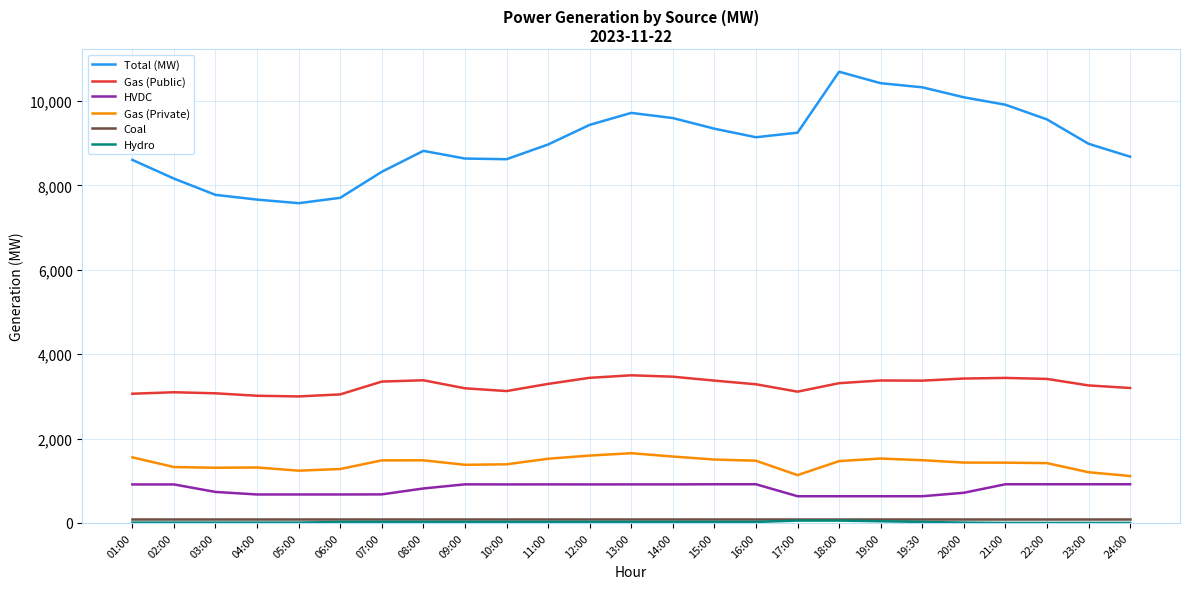

True or false: Total (MW) has a value of 2395 at 11:00.

False